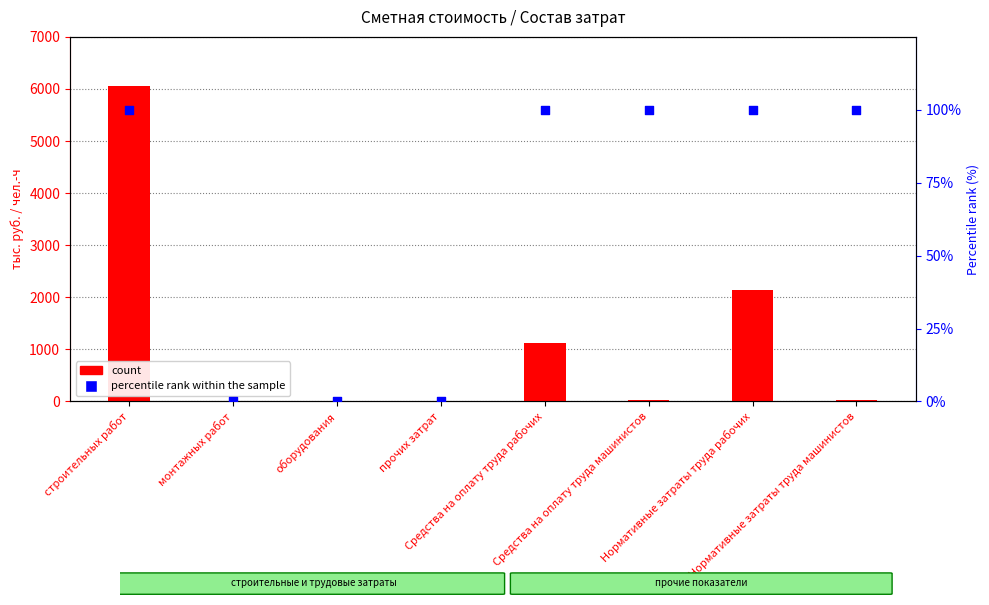

Which series reaches the maximum Y coordinate?

count